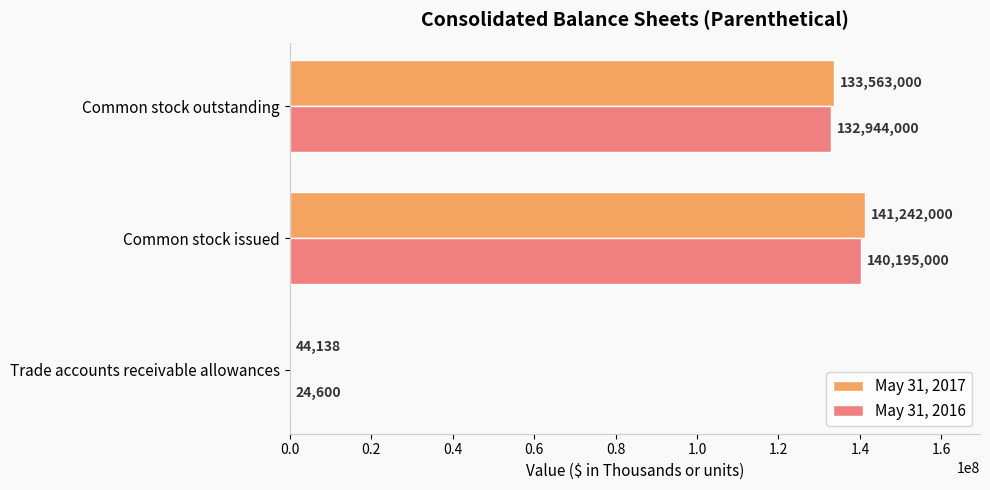

The value of May 31, 2017 at Common stock outstanding is 133563000. True or false?

True